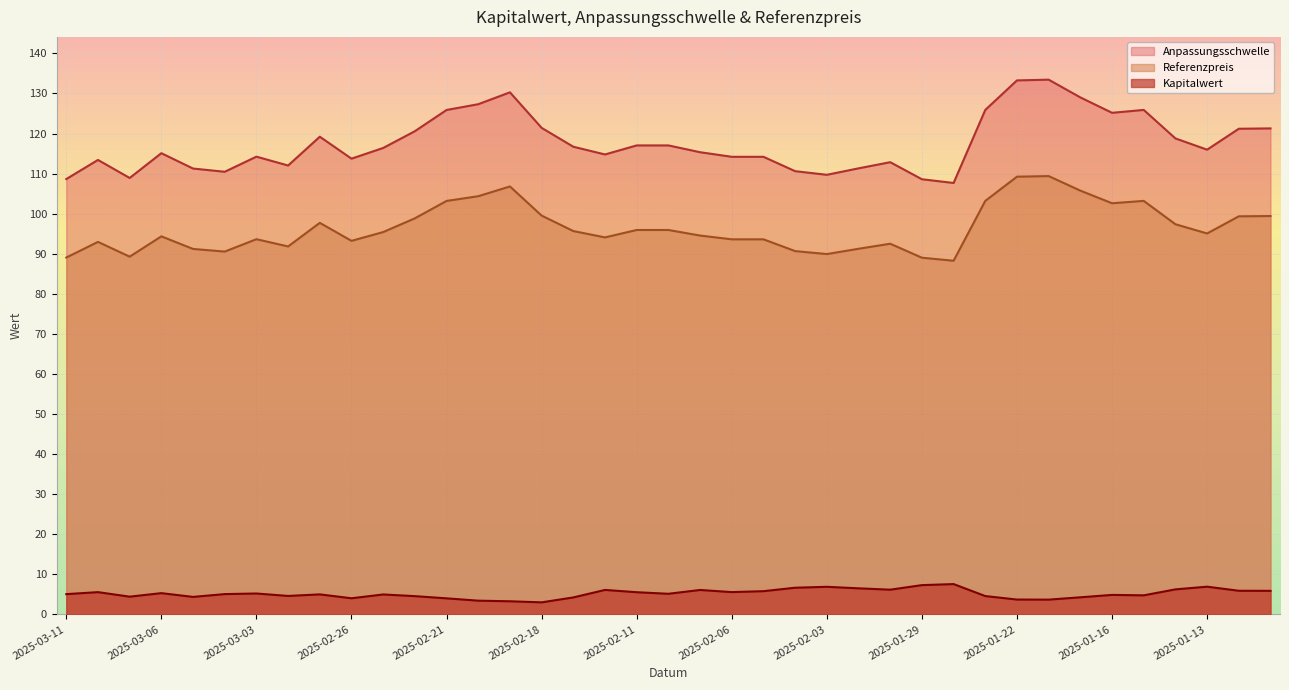

The value of Kapitalwert at 2025-01-24 is 7.0. True or false?

False